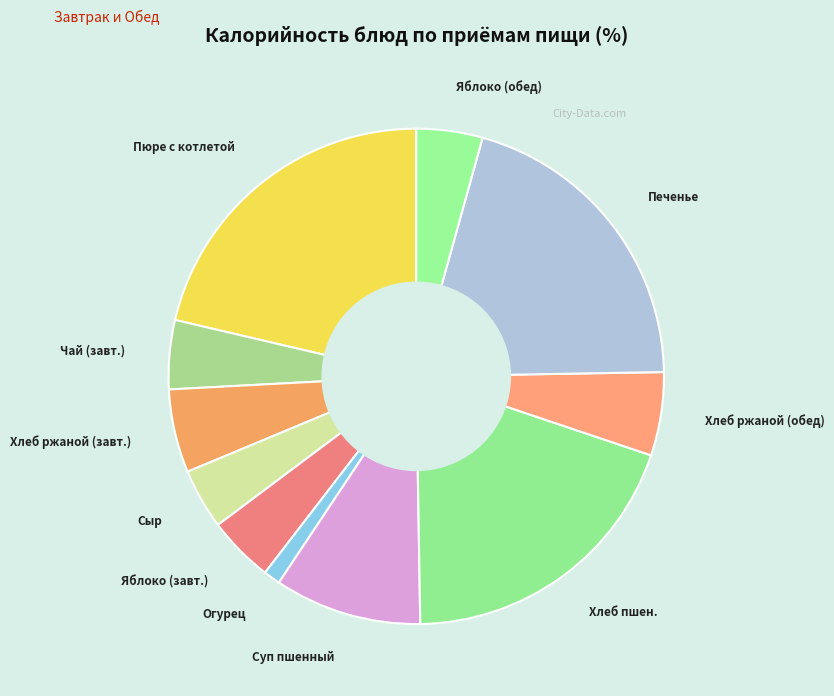

Is there any slice that represents more than half of the pie?

No